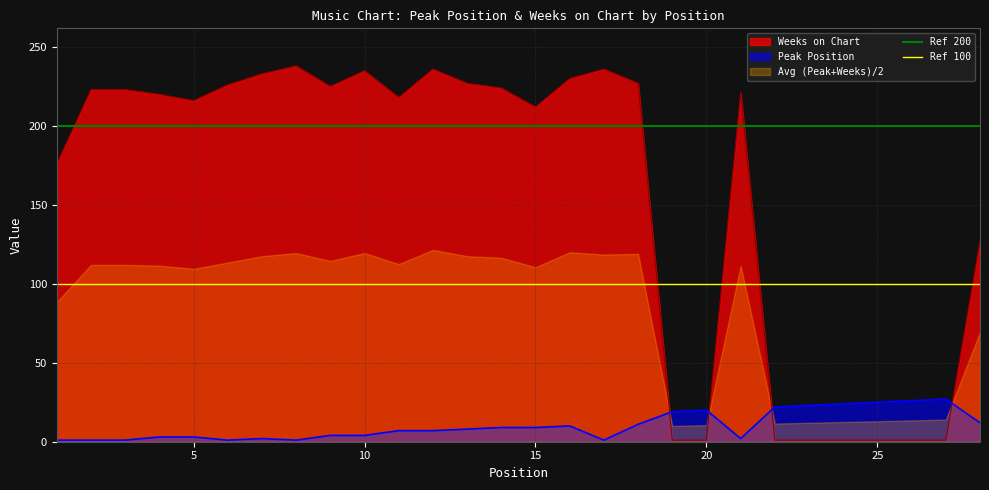

What is the value of the Ref 200 point at the 2nd from the left?

200